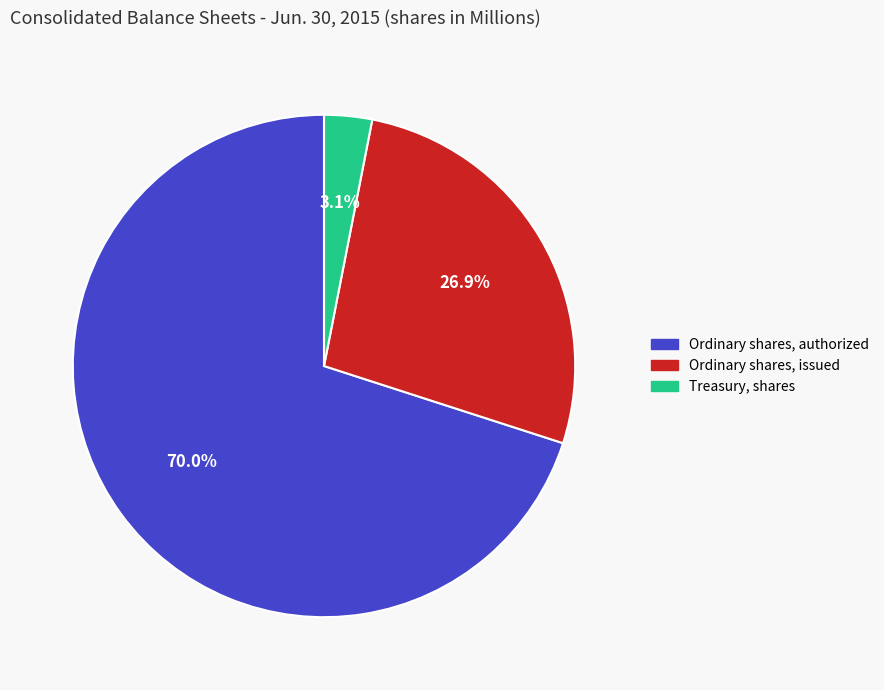

How many slices are in this pie chart?

3